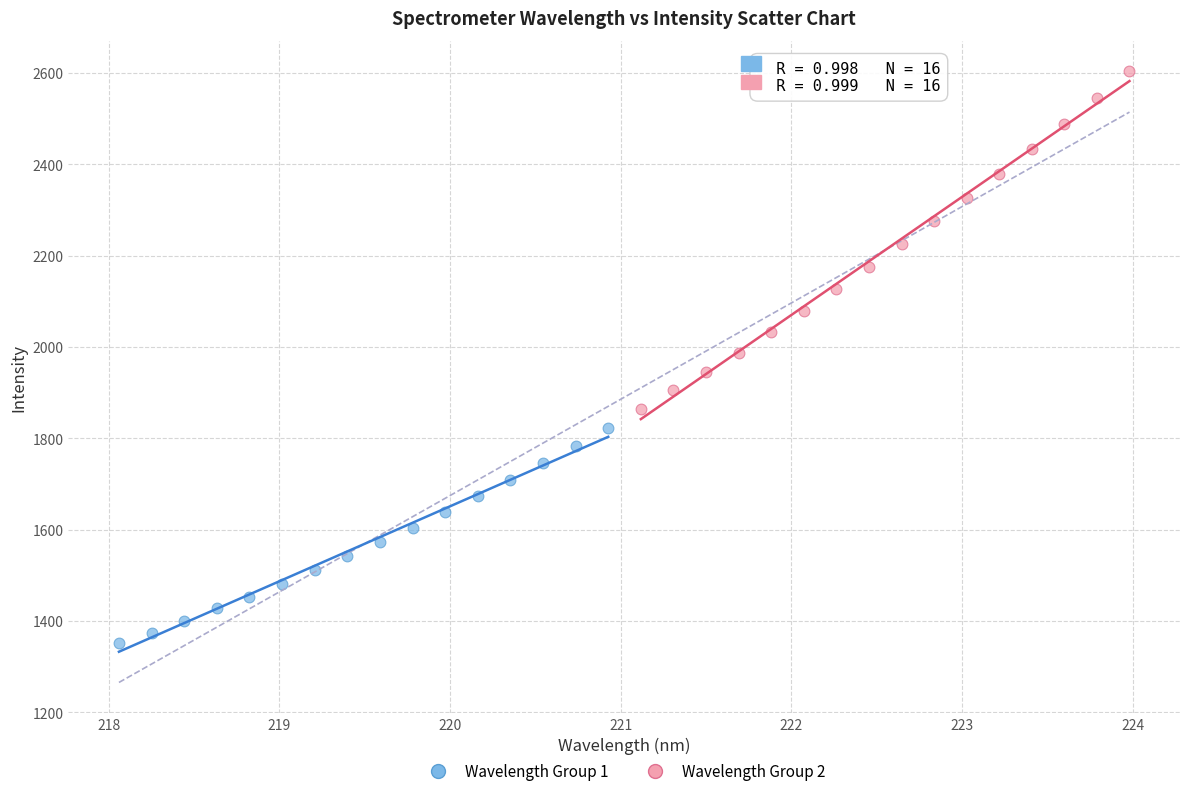

Which series contains the lowest Y value?

Wavelength Group 1